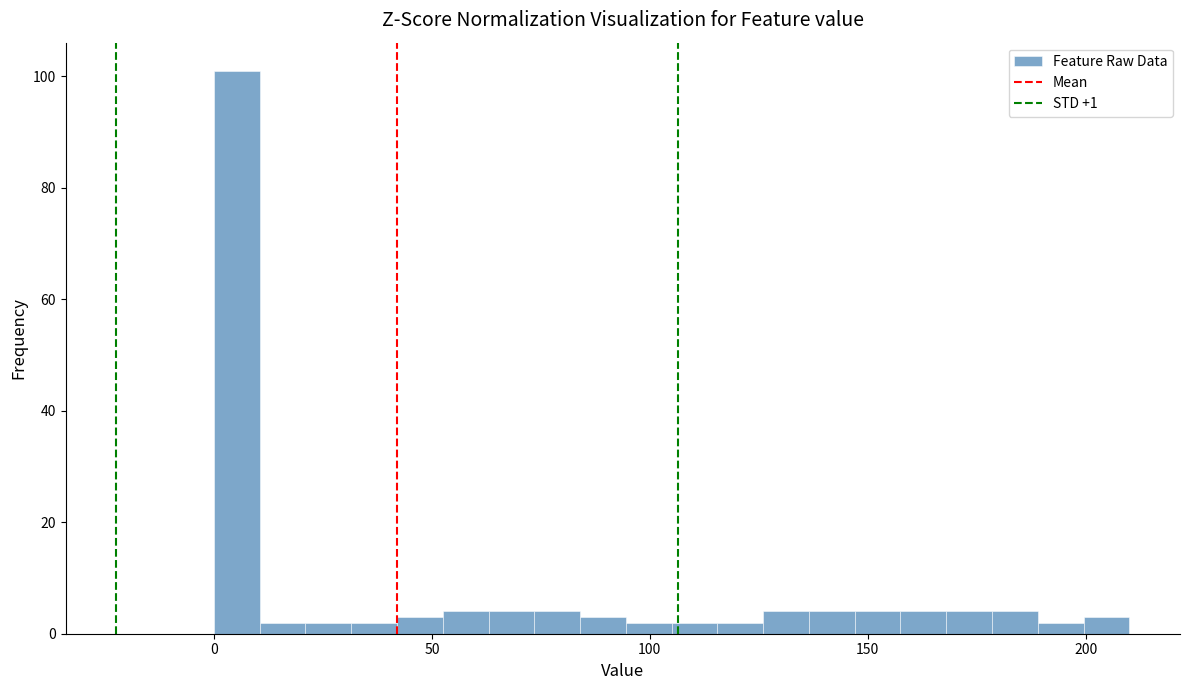

Around what value on the x-axis is the tallest bar? Give the approximate position of its centre, as read against the axis.

5